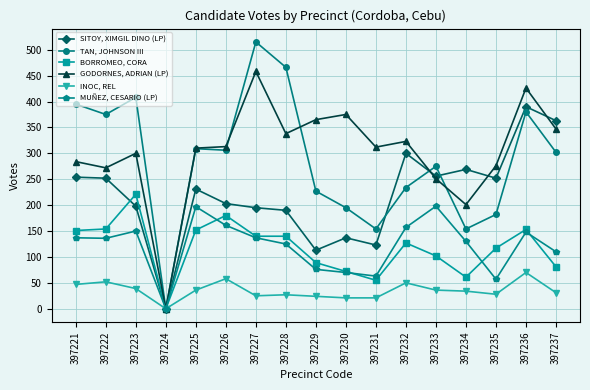

Between 397222 and 397229, which series saw the biggest shift?

TAN, JOHNSON III